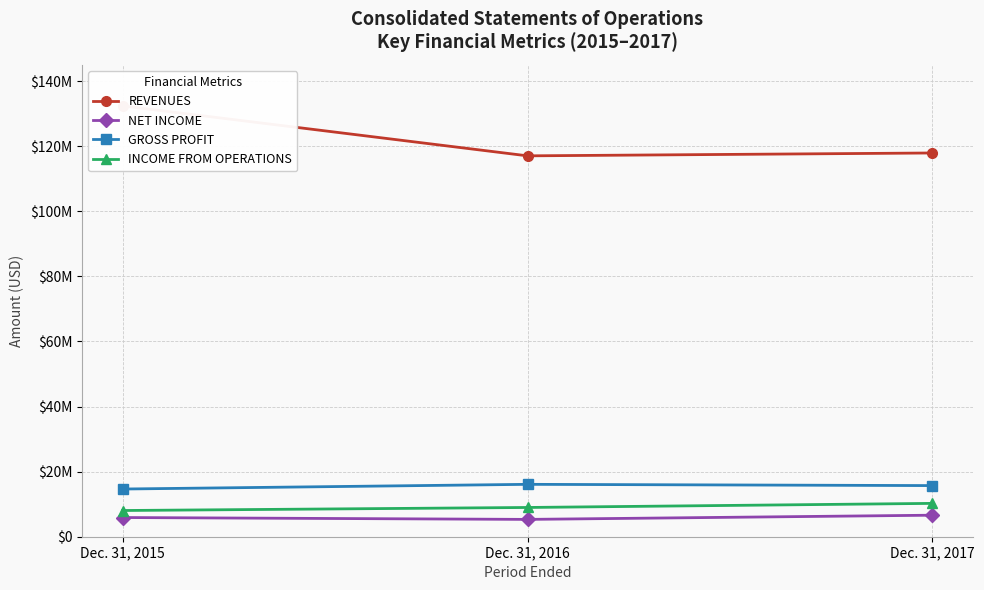

List the labels in order of INCOME FROM OPERATIONS value, smallest first.

Dec. 31, 2015, Dec. 31, 2016, Dec. 31, 2017